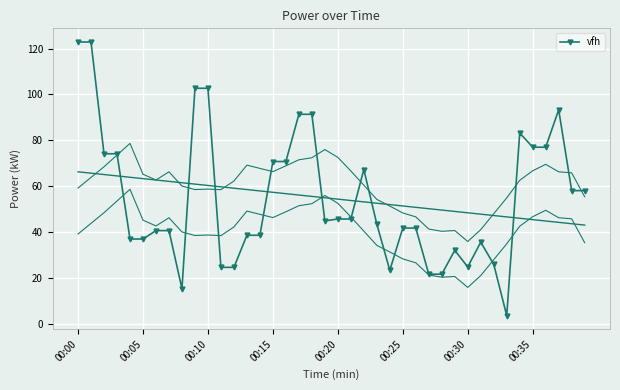

True or false: vfh has more than 2 points higher than both neighbors.

True